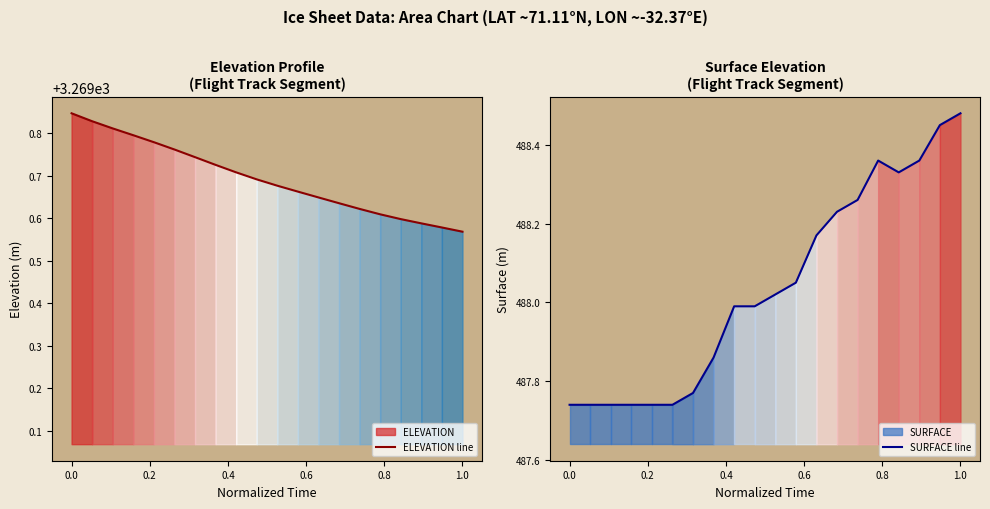

Is it true that ELEVATION line equals 1269.3 at 1.0?

False